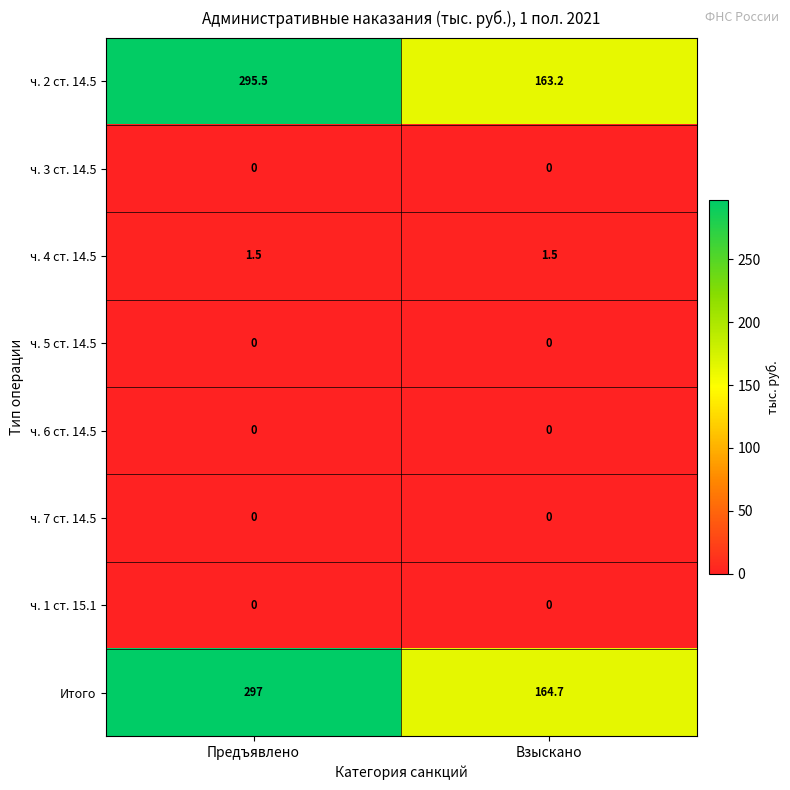

Read the ч. 2 ст. 14.5 value at Предъявлено.

295.5